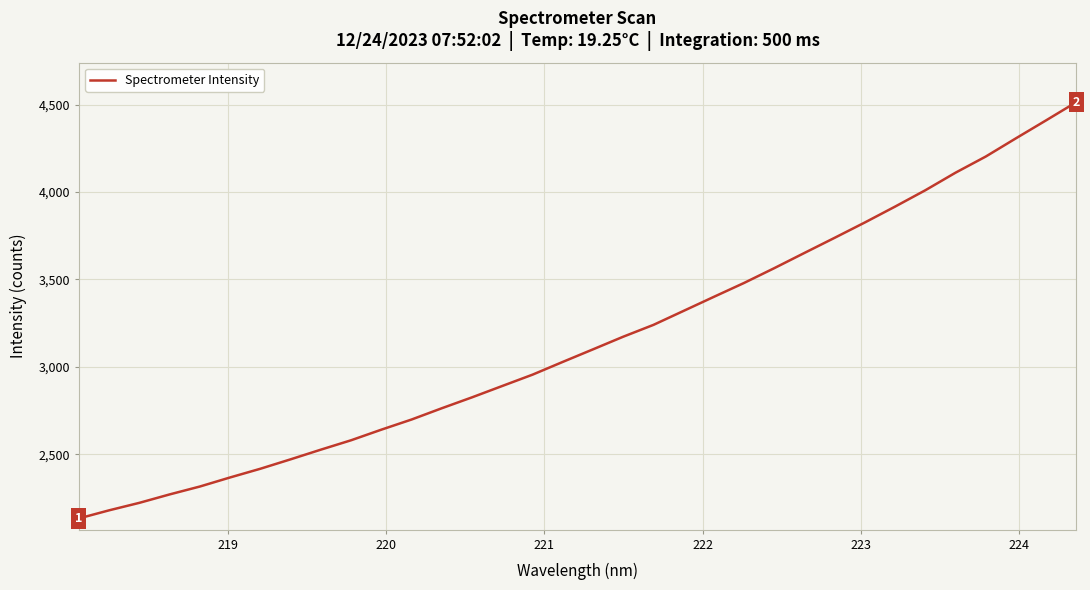

How many lines are shown in the chart?

1